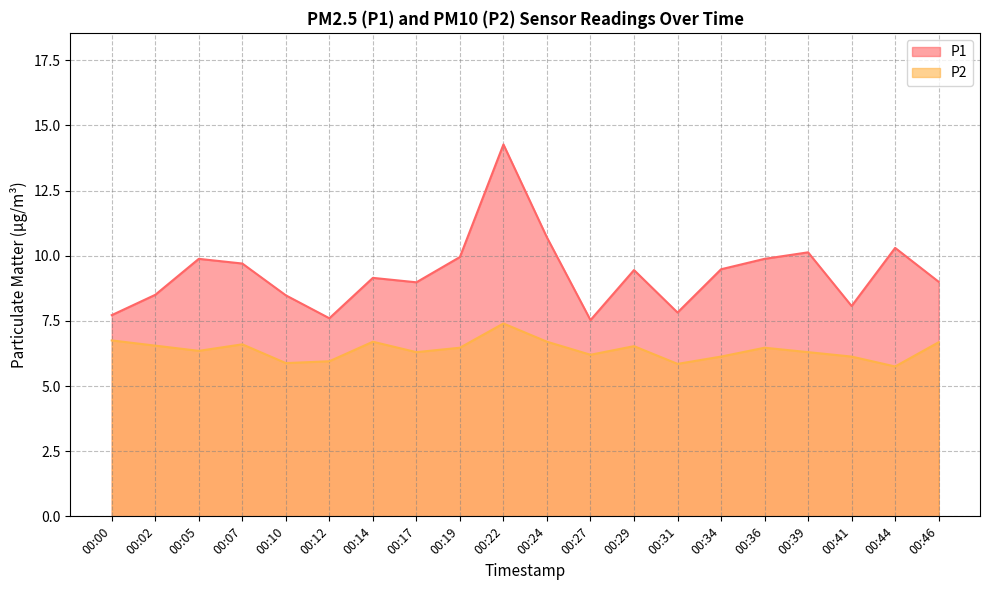

Which series has the widest spread of values?

P1